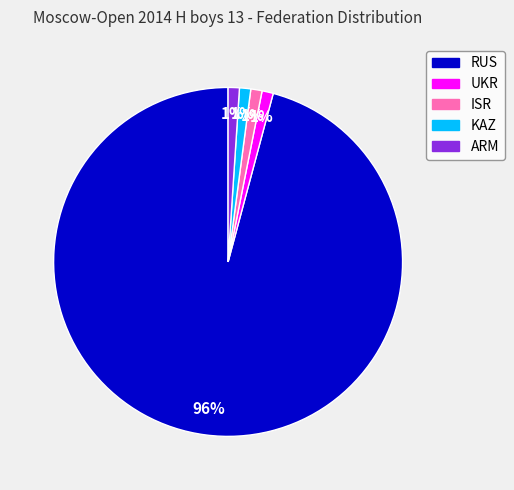

Does any single category account for the majority?

Yes